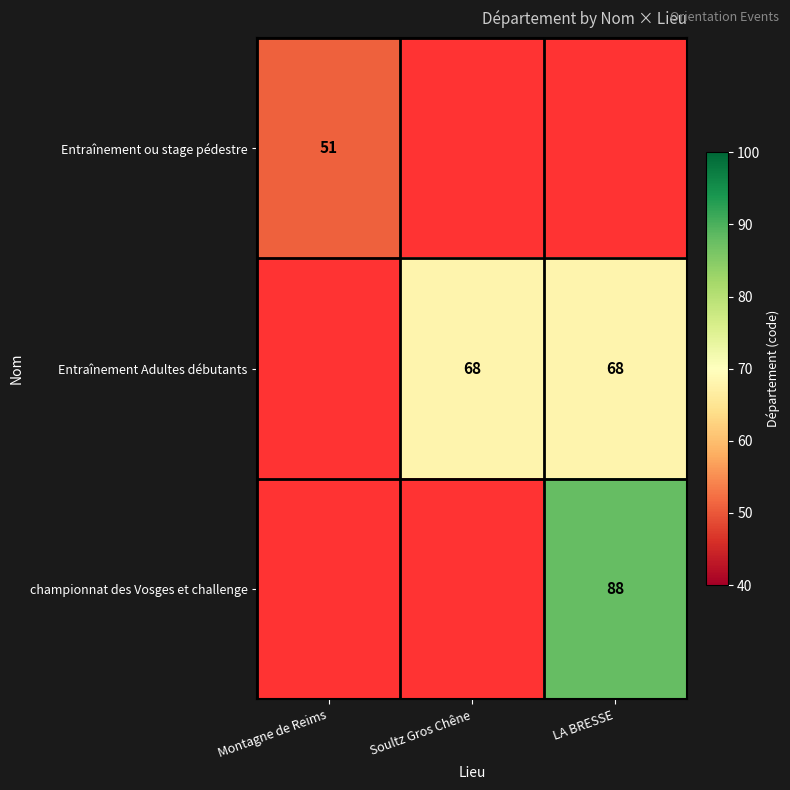

What is the maximum value shown in the chart?

88.0